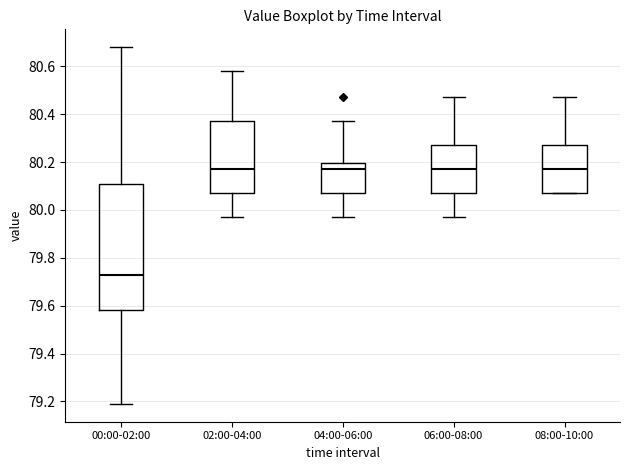

Which box's median line is the lowest?

00:00-02:00